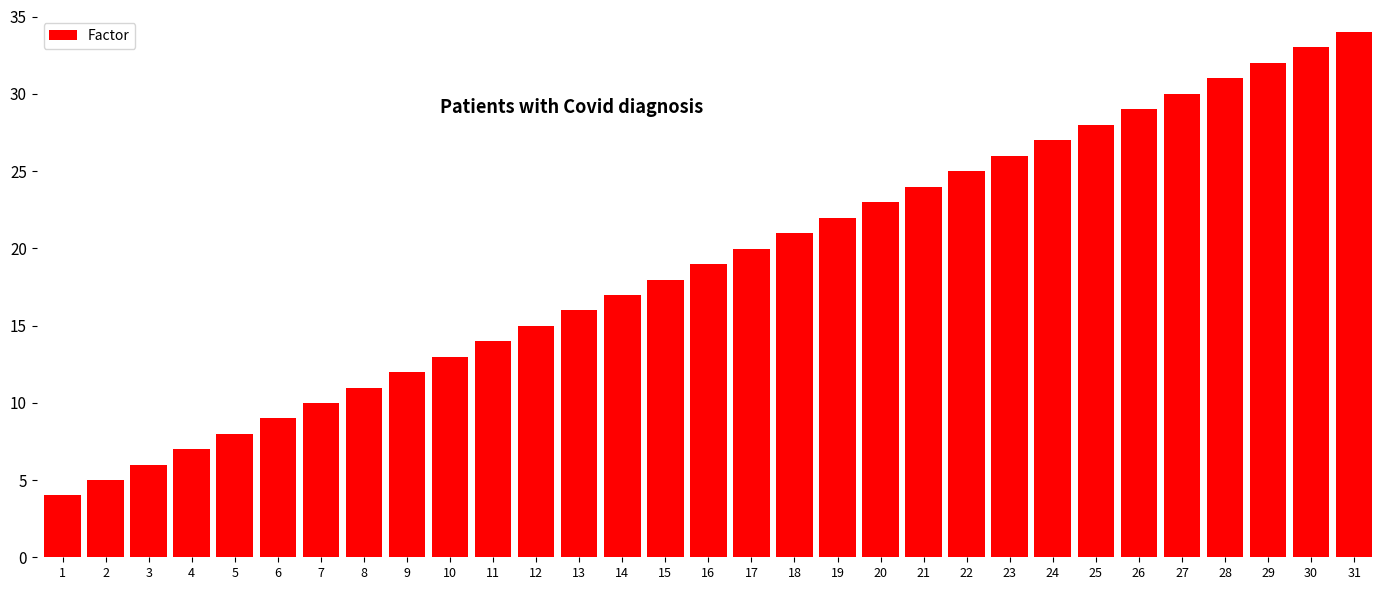

What is the sum of the values at 2 and 3?

11.0